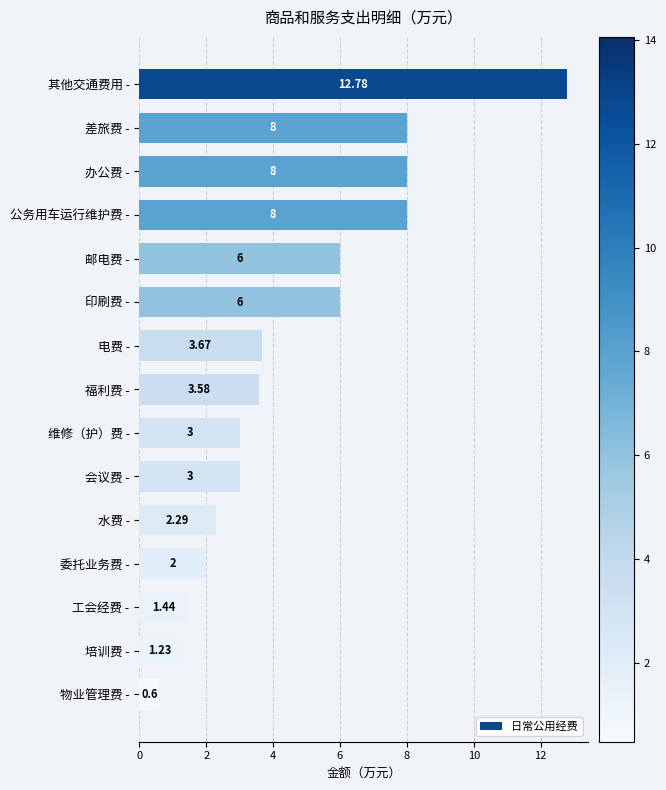

What is the label of the 11th bar from the top?

水费 -